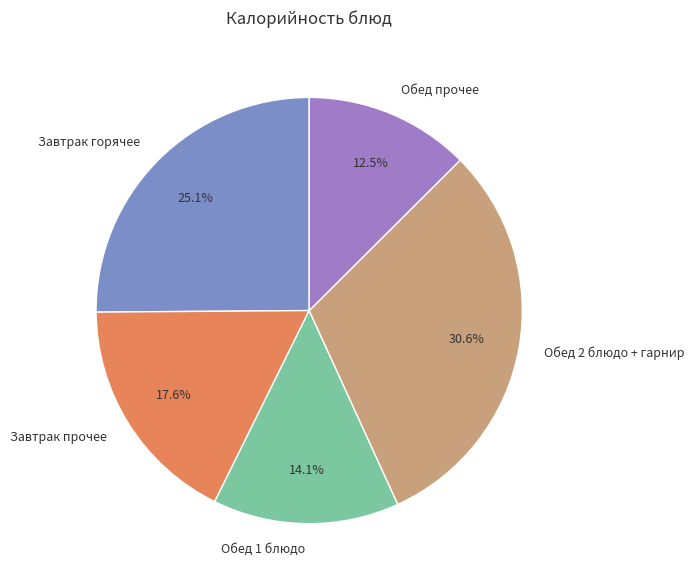

What is the smallest slice in the pie chart?

Обед прочее